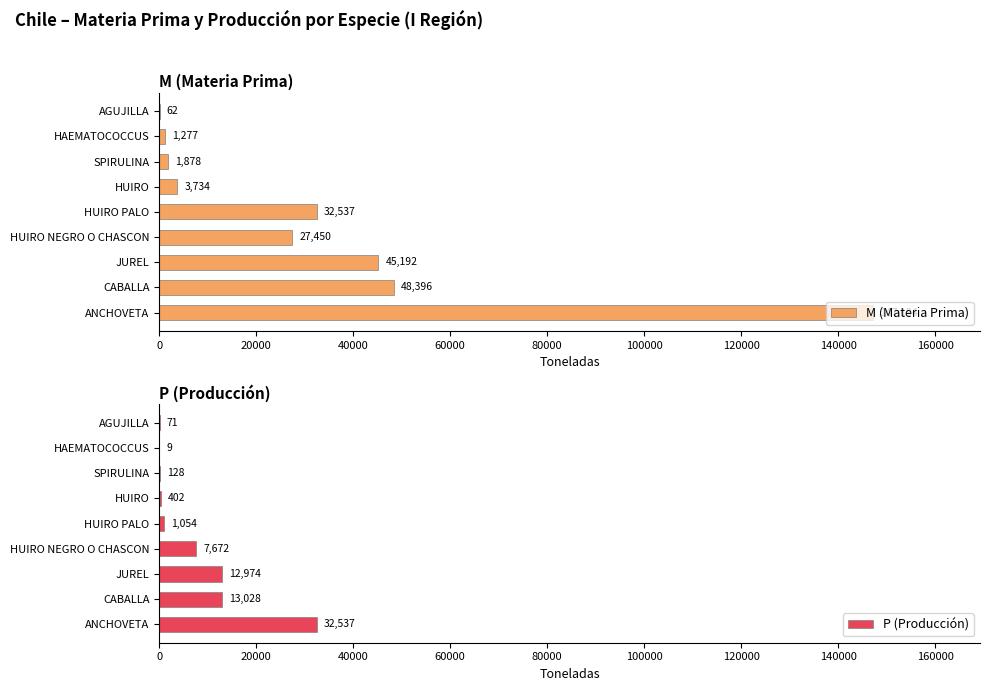

What is the maximum value for P (Producción)?

32537